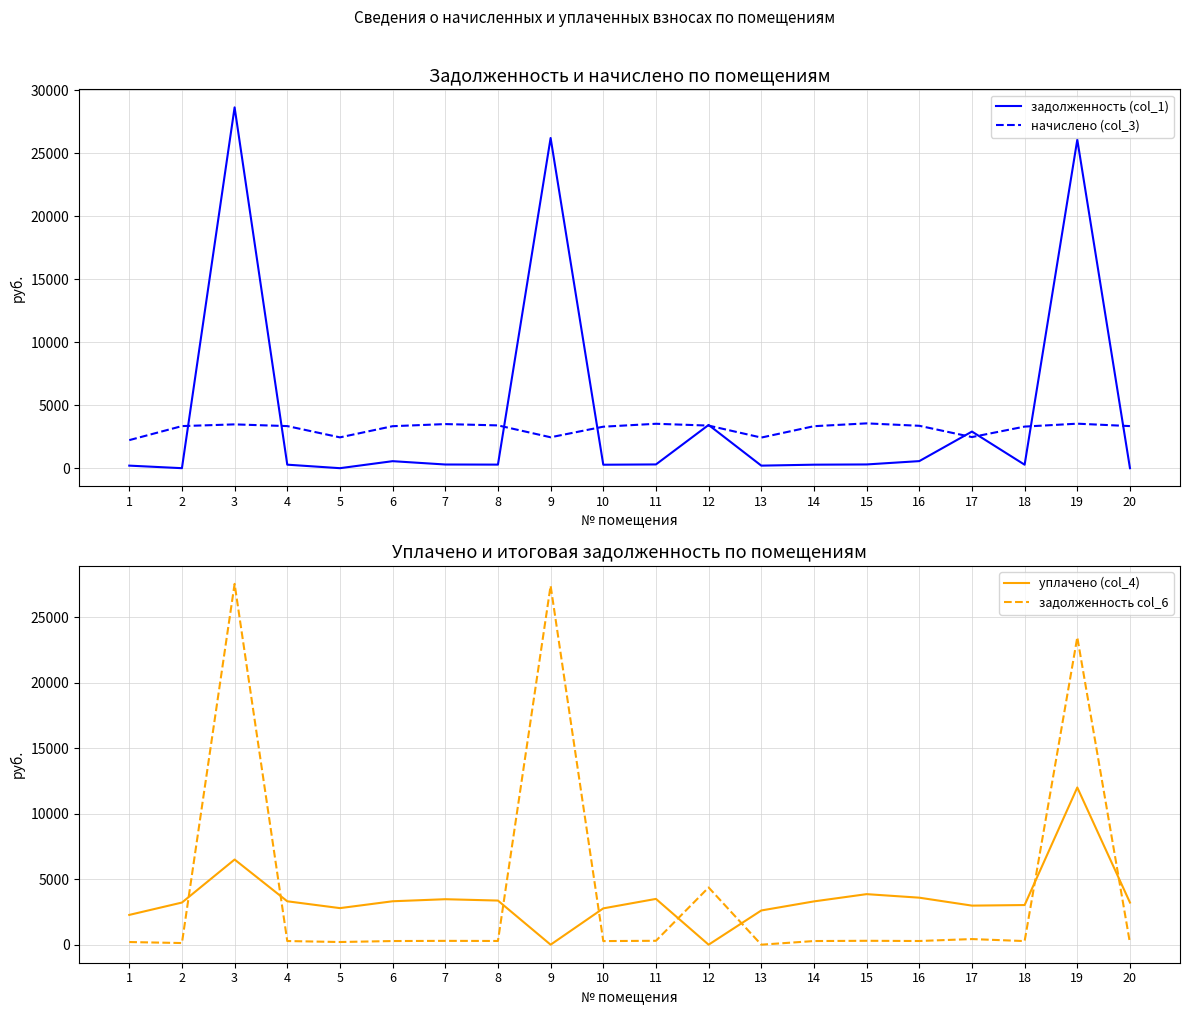

Is it true that уплачено (col_4) equals 2771.8 at 10?

True